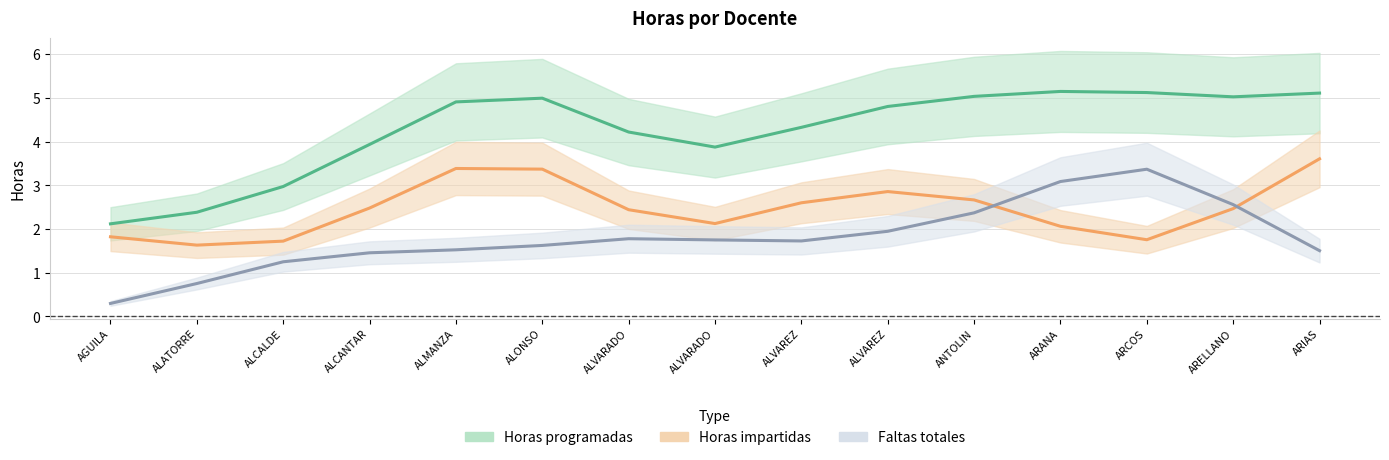

What is the sum of all Horas impartidas values?

37